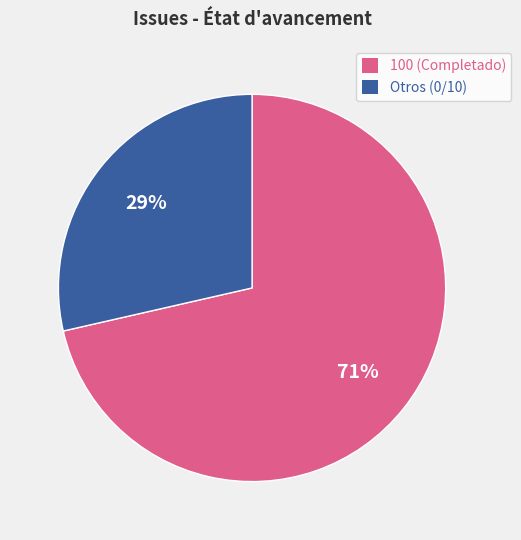

Combined, do Otros (0/10) and 100 (Completado) account for over 50%?

Yes